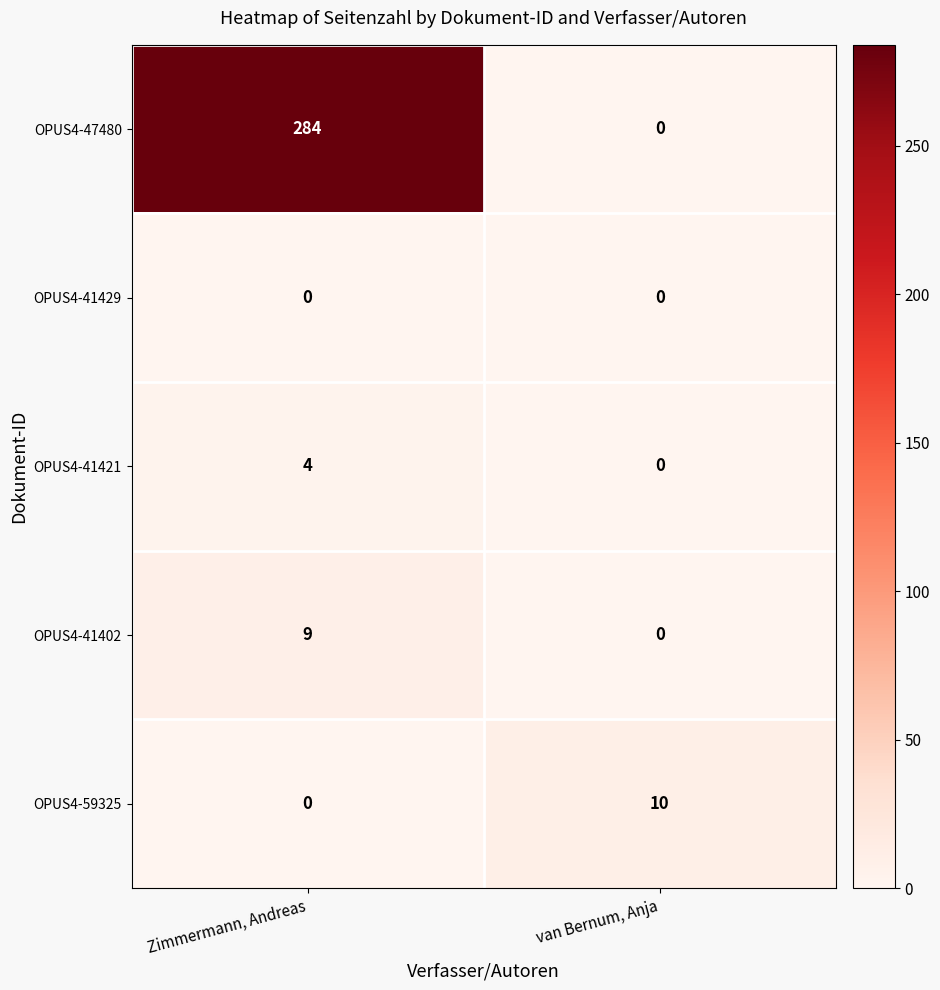

Count the number of categories in the chart.

2